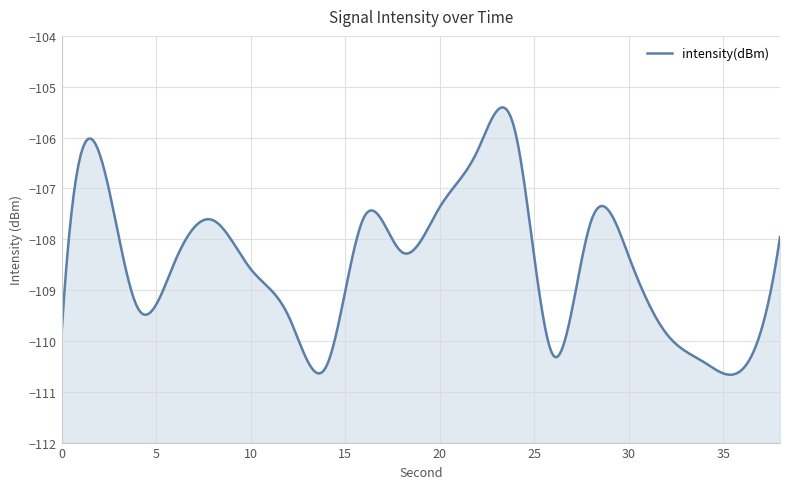

Reading left to right, list all the values displayed in this chart.

0=-109.8	2=-106.3	4=-109.3	6=-108.4	8=-107.6	10=-108.6	12=-109.5	14=-110.5	16=-107.6	18=-108.3	20=-107.4	22=-106.3	24=-105.9	26=-110.3	28=-107.6	30=-108.3	32=-109.9	34=-110.4	36=-110.6	38=-108.0